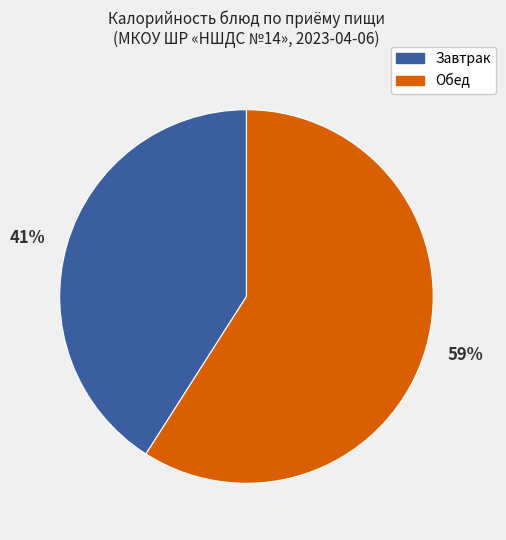

Is it true that 59% is 59% of the pie?

True